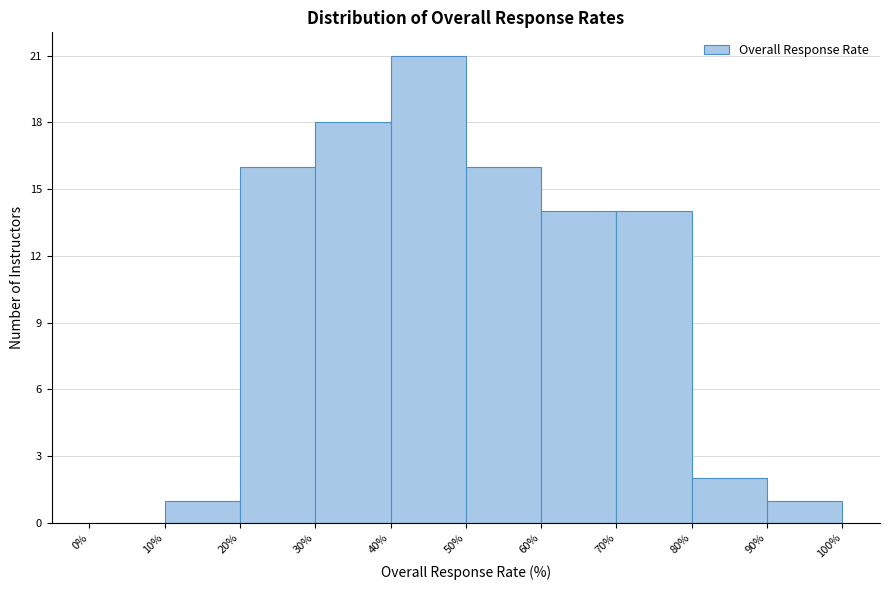

Which range on the x-axis has the tallest bar?

40% to 50%